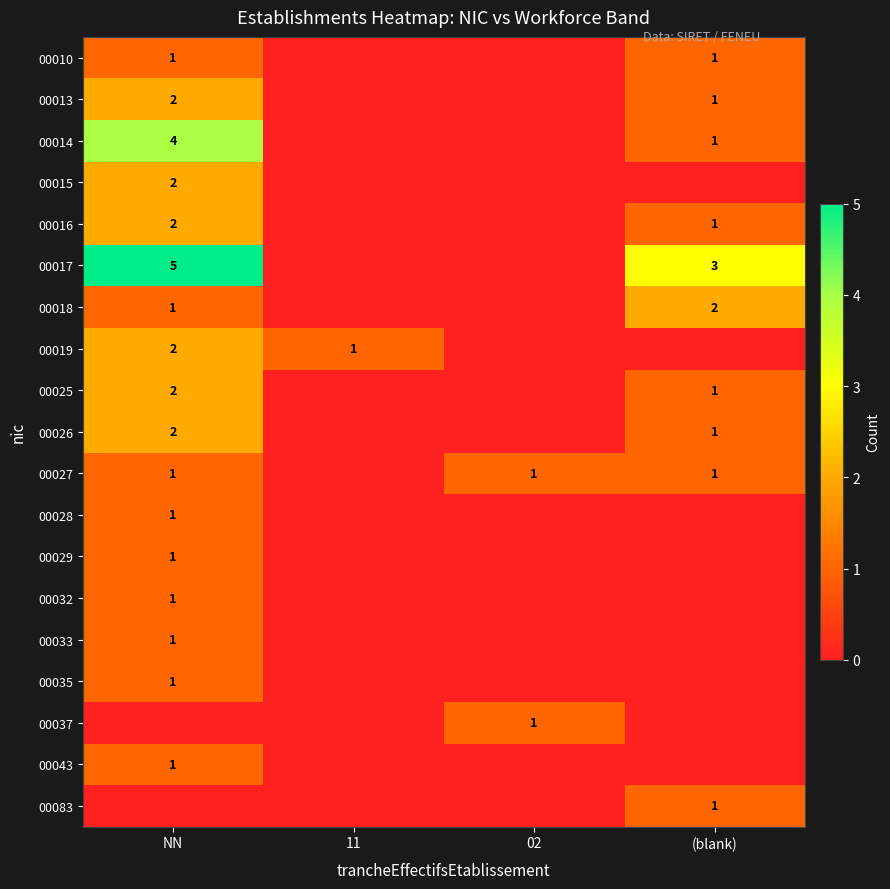

Is it true that 00026 equals 1 at (blank)?

True